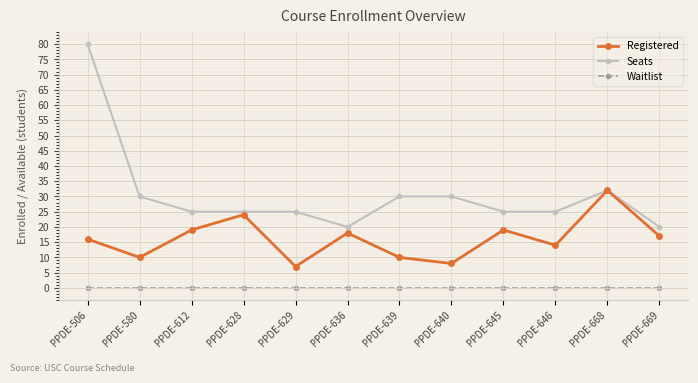

Reading left to right, list all the values displayed in this chart.

Registered: 16	10	19	24	7	18	10	8	19	14	32	17
Seats: 80	30	25	25	25	20	30	30	25	25	32	20
Waitlist: 0	0	0	0	0	0	0	0	0	0	0	0